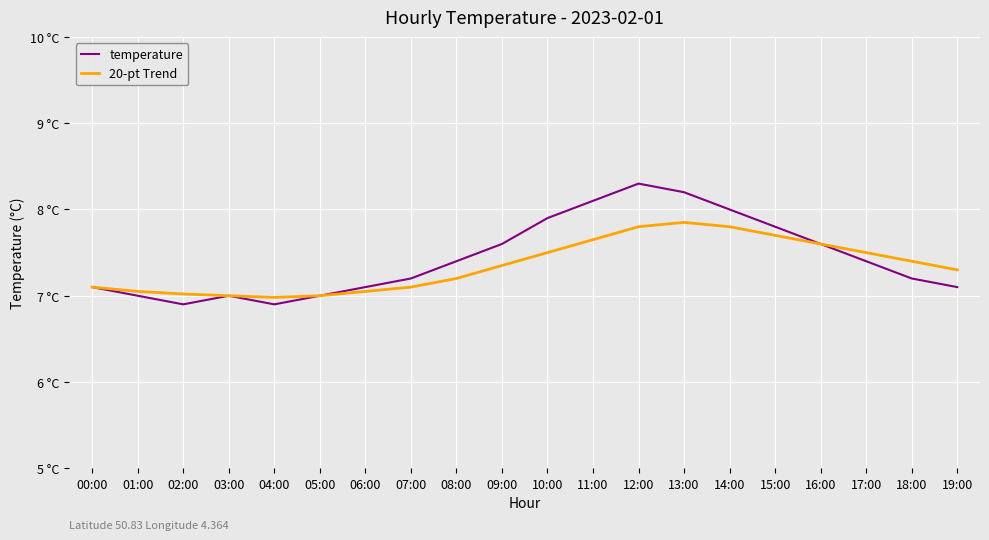

What are all the series names shown in the legend?

temperature, 20-pt Trend